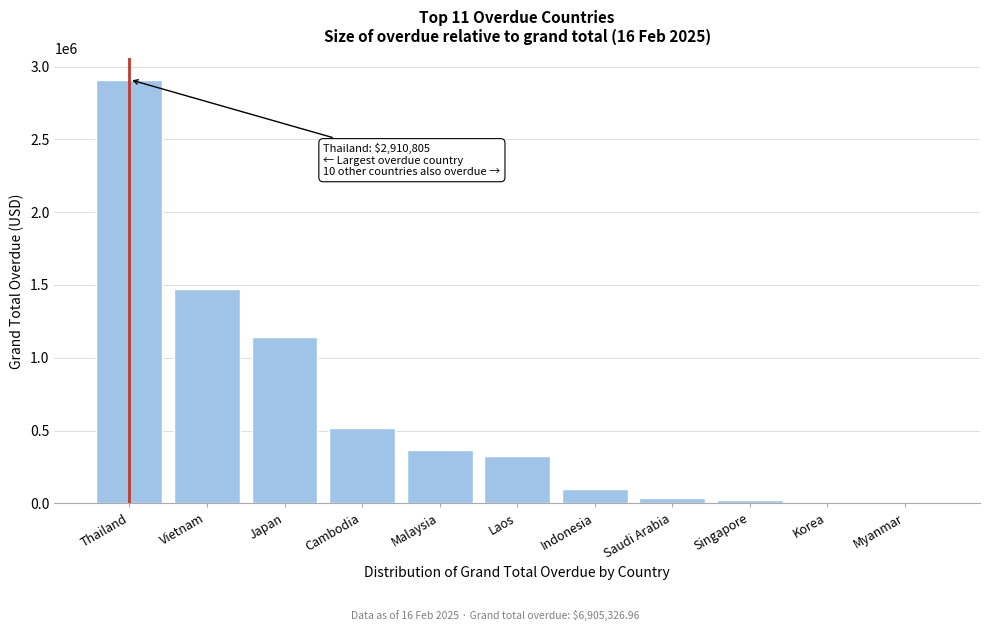

Read the value at Japan.

1140500.5